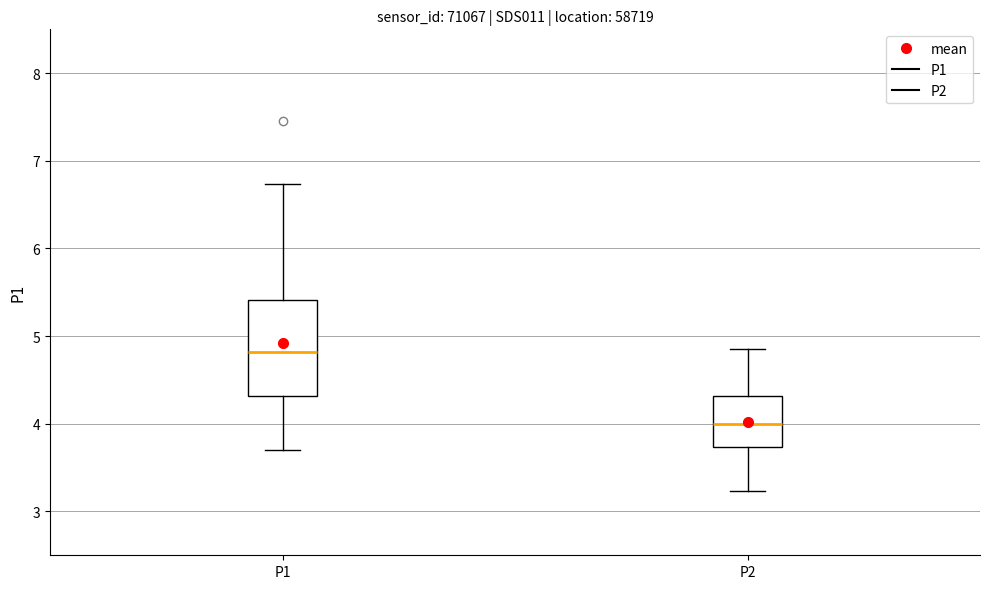

Reading left to right, read every box against the y-axis: the position of its median line, the range the box covers, and the ends of its whiskers. The values are not printed on the chart, so give them approximately, as read against the axis.

P1: median 4.8, box 4.3 to 5.4, whiskers 3.7 to 6.7
P2: median 4.0, box 3.7 to 4.3, whiskers 3.2 to 4.9